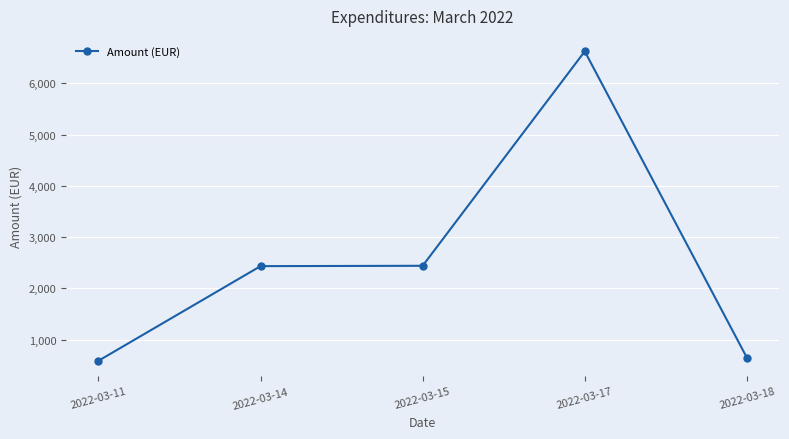

What is the average value?

2548.1